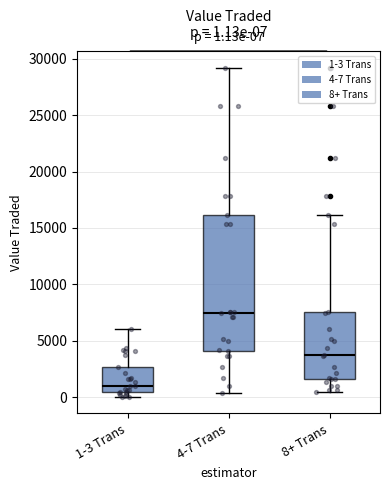

Which box has the highest median line?

4-7 Trans